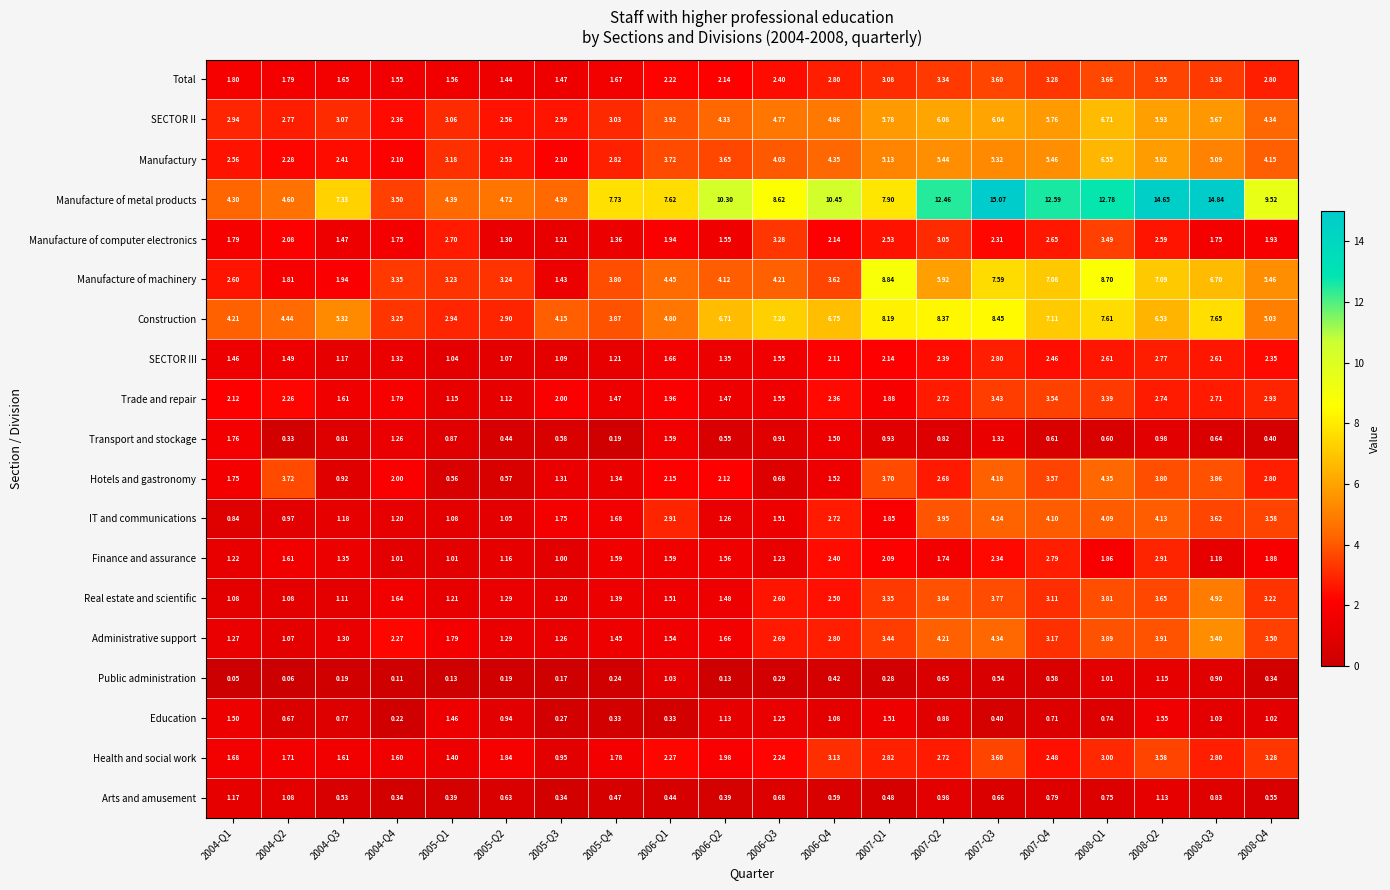

Which series changed the most between 2004-Q1 and 2005-Q1?

Construction